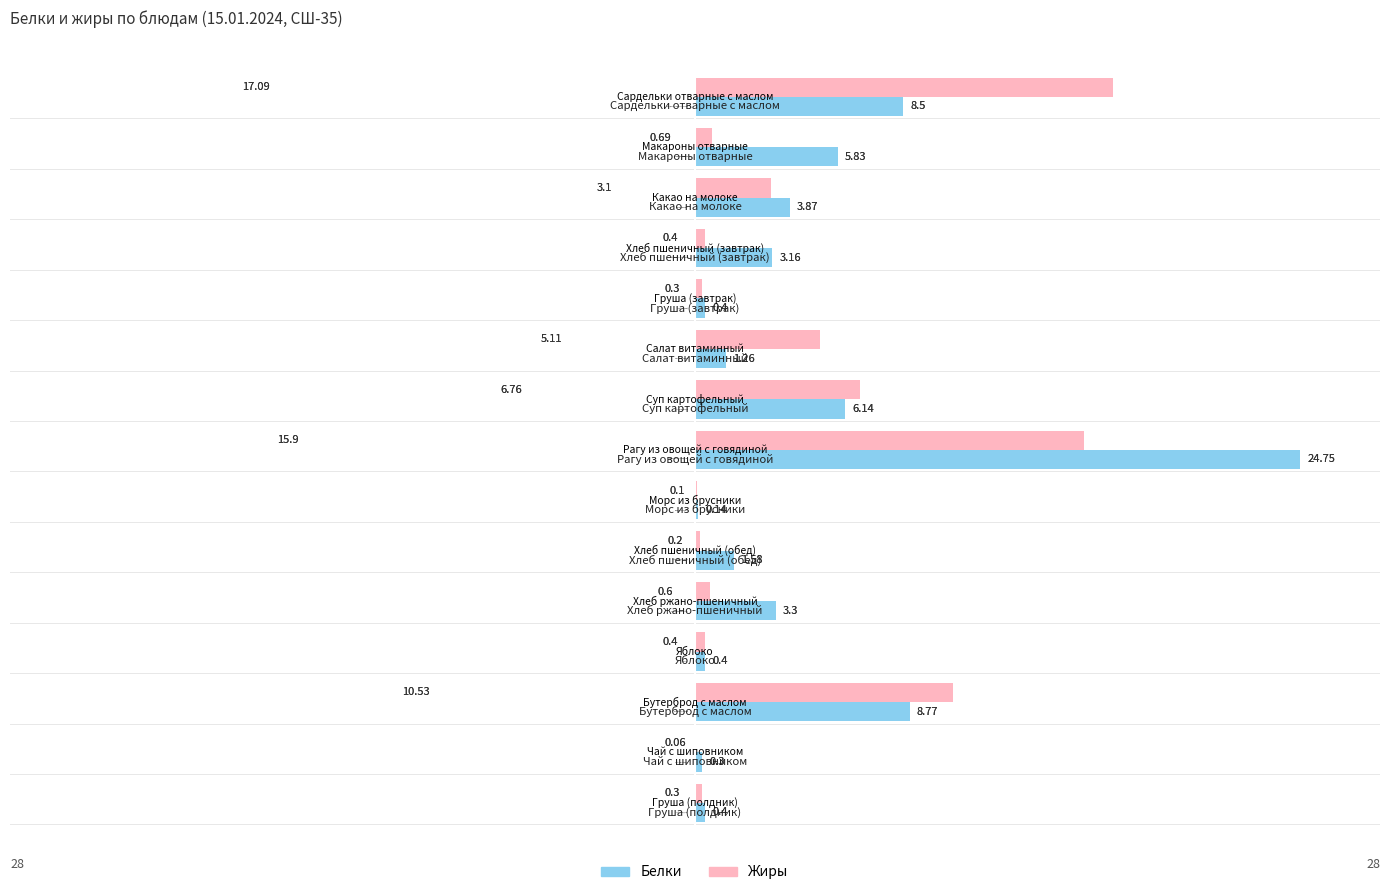

What are all the series names shown in the legend?

Белки, Жиры